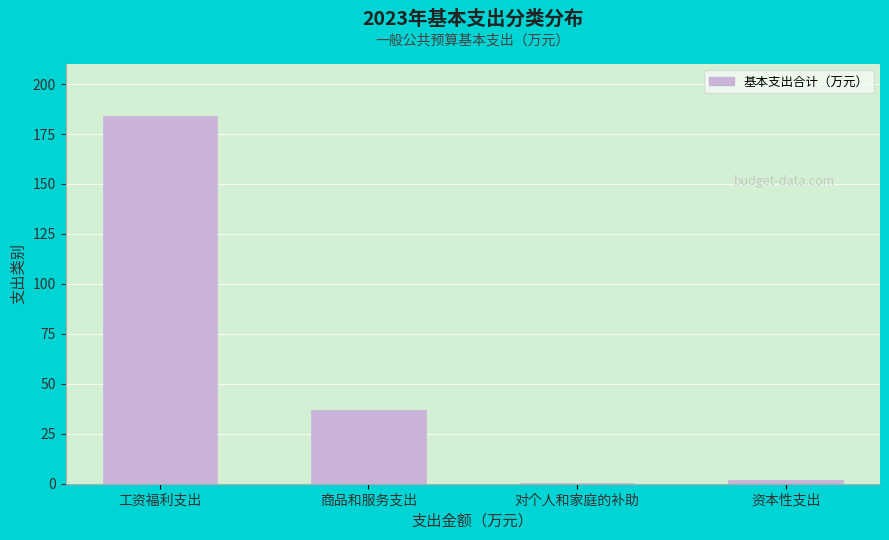

Reading left to right, transcribe all the data shown in this chart.

工资福利支出=184.1	商品和服务支出=37.1	对个人和家庭的补助=0.4	资本性支出=1.8